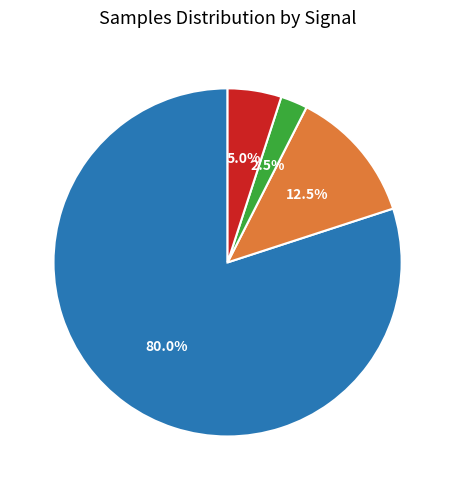

What is the ratio of the value at Signal -43 to the value at Signal -52?

32.0